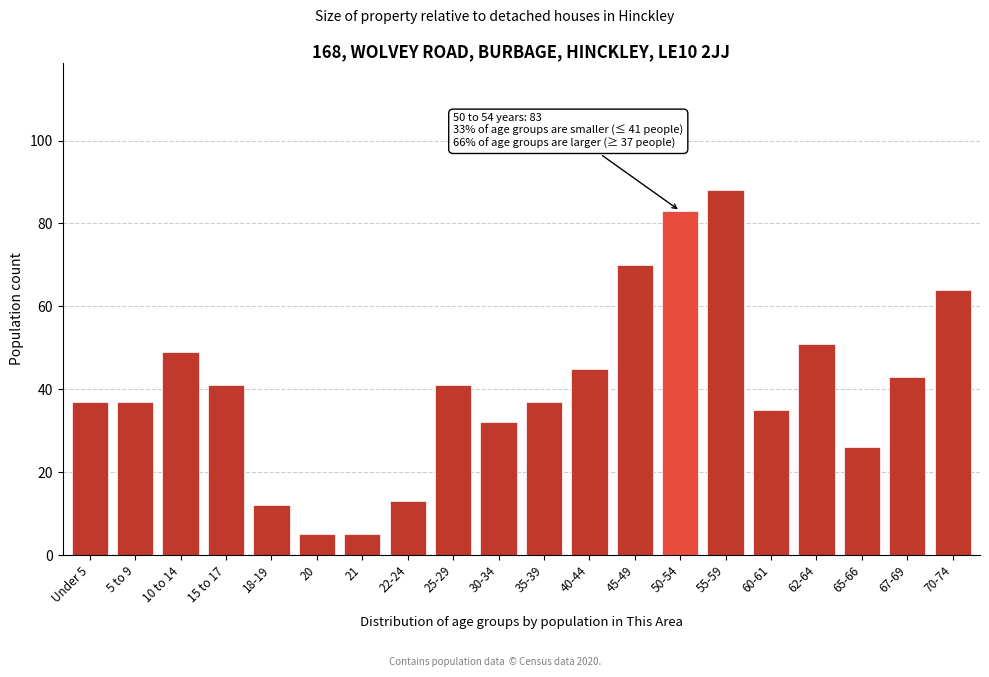

Reading left to right, transcribe all the data shown in this chart.

37	37	49	41	12	5	5	13	41	32	37	45	70	83	88	35	51	26	43	64